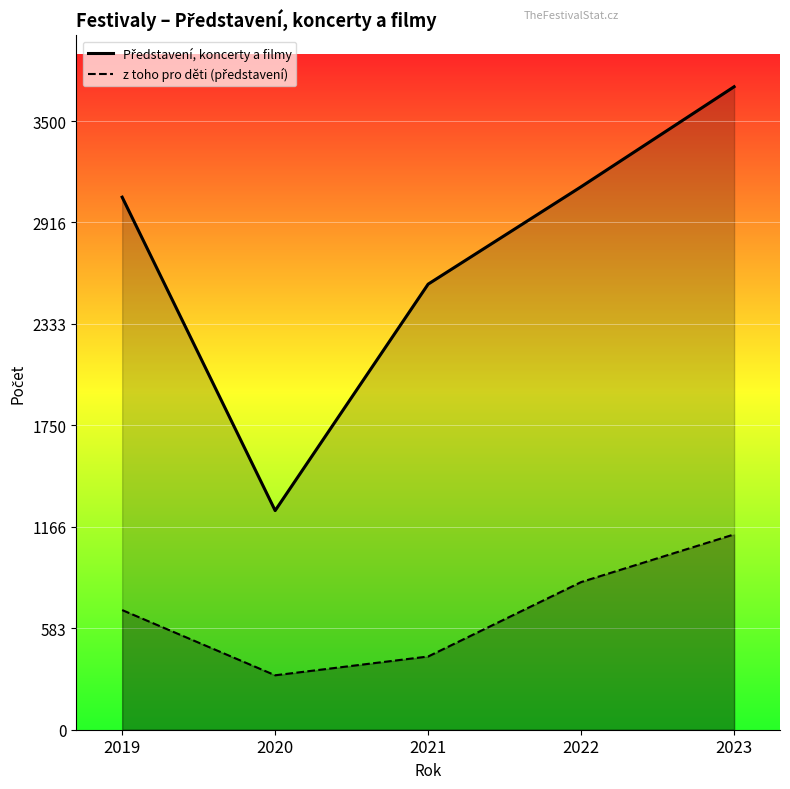

What is the sum of all Představení, koncerty a filmy values?

13703